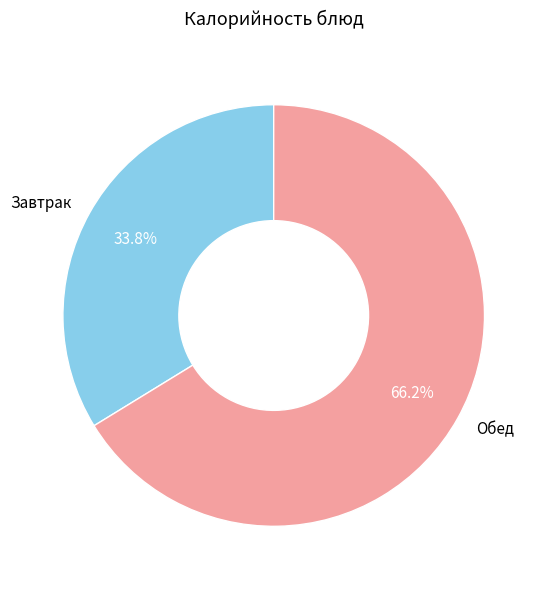

Rank the categories by value from highest to lowest.

Обед, Завтрак